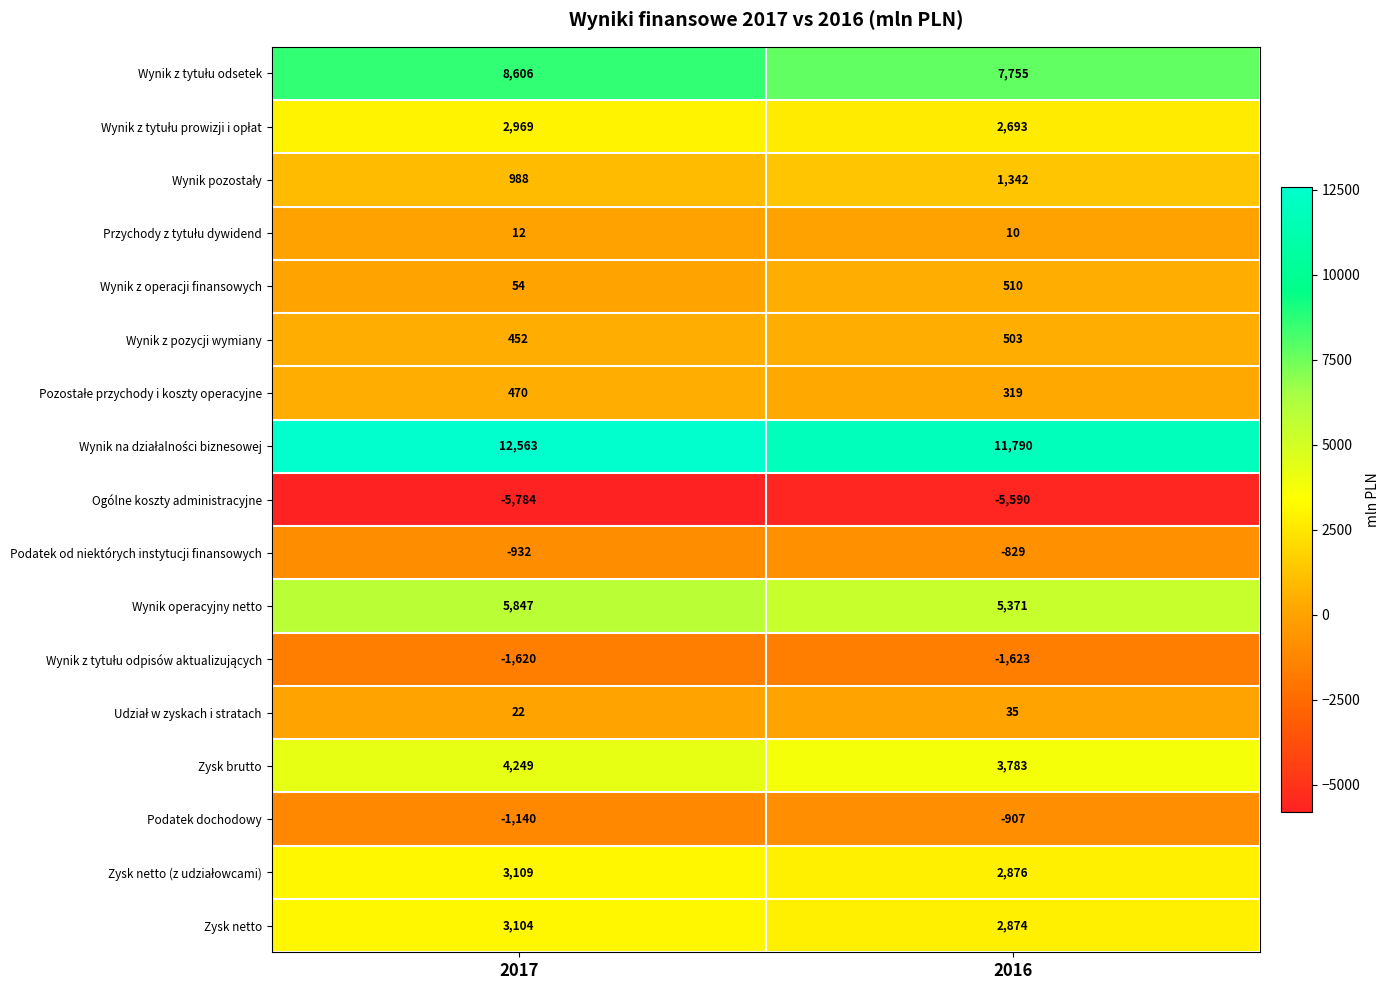

Read the Zysk brutto value at 2017, to the nearest 50.

4250